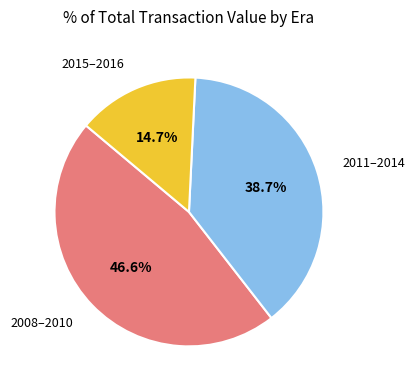

Is there any slice that represents more than half of the pie?

No